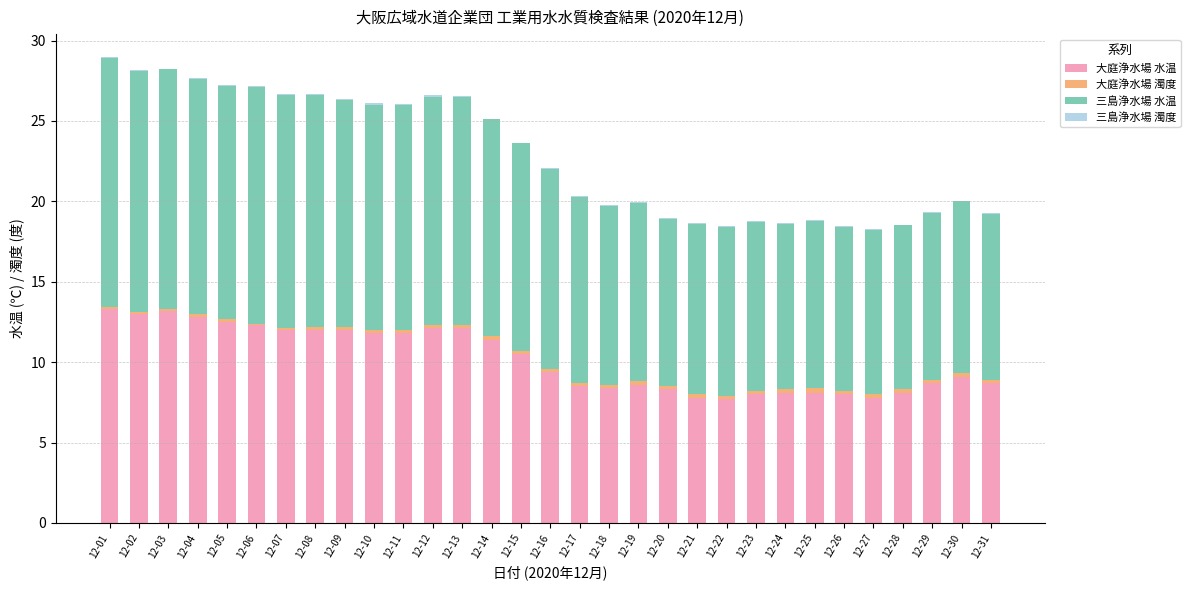

What is the highest value of the 大庭浄水場 水温 series?

13.3